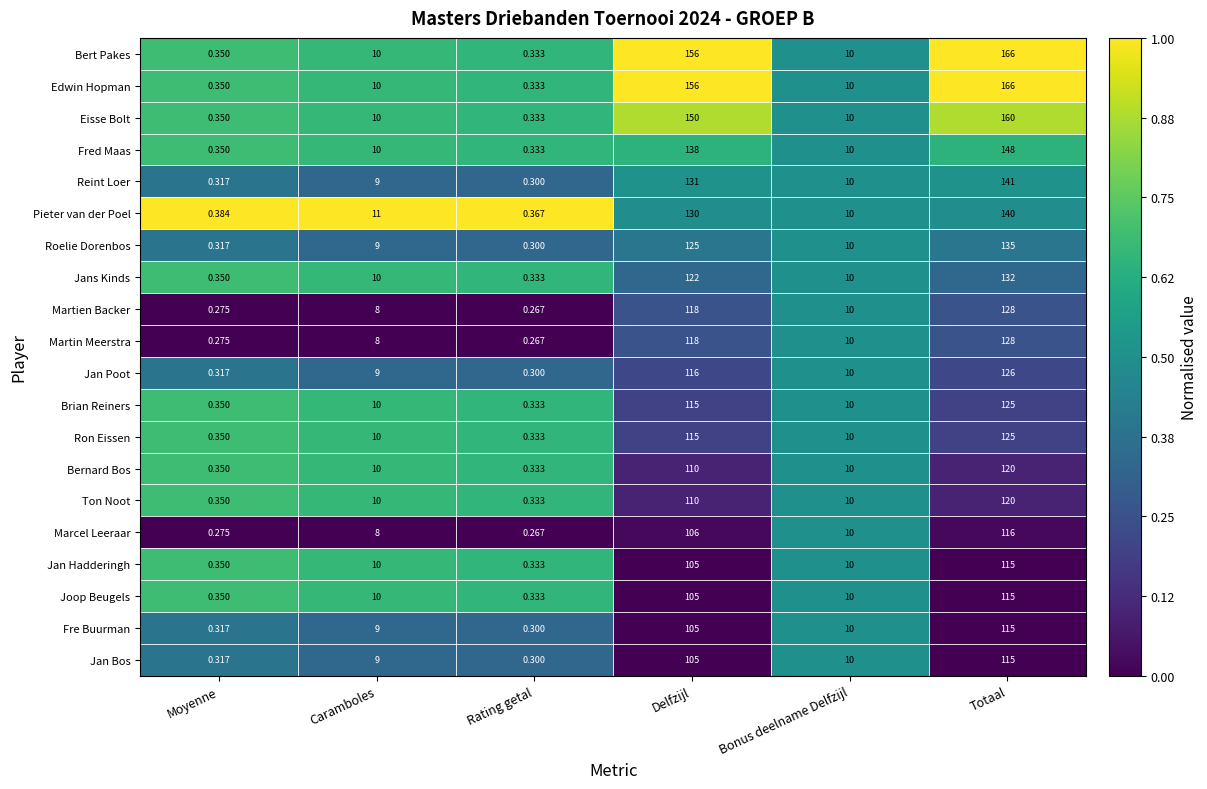

Rank the categories by Martien Backer value from highest to lowest.

Totaal, Delfzijl, Bonus deelname Delfzijl, Caramboles, Moyenne, Rating getal